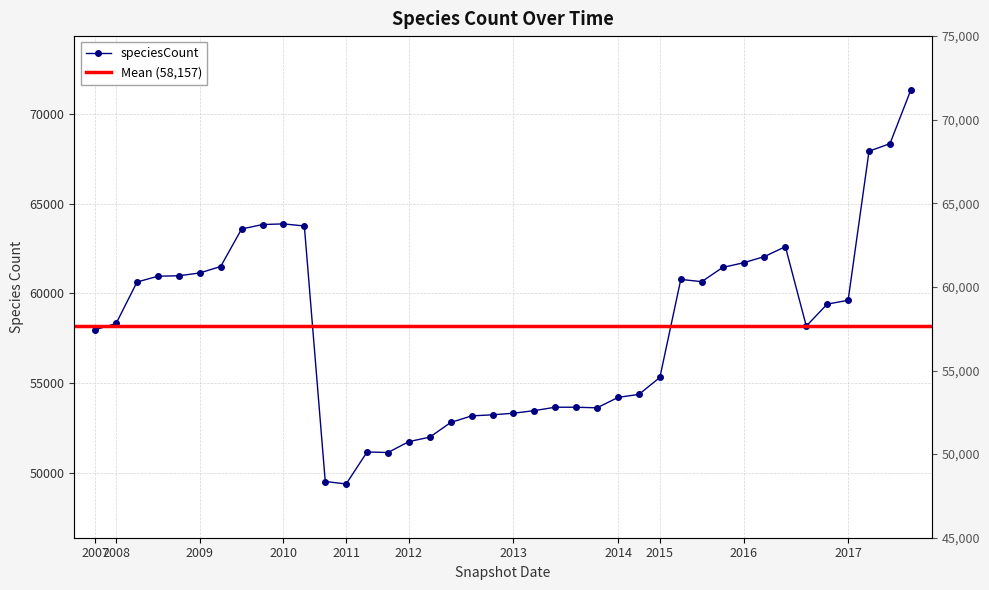

What is the difference between the maximum and minimum values?

21990